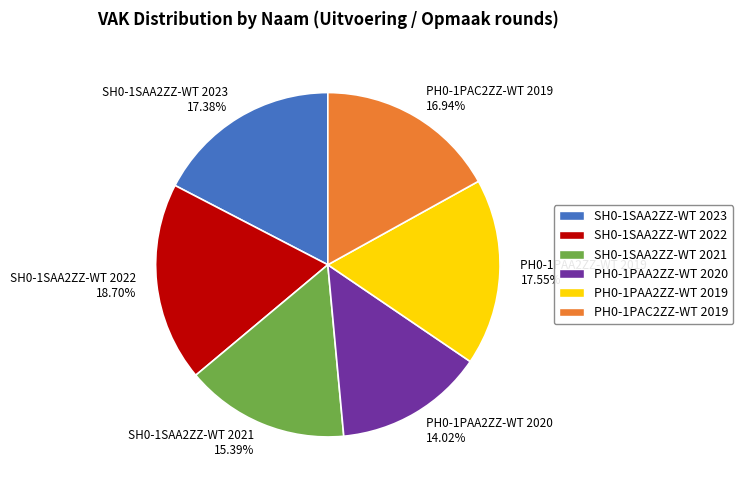

Which has a higher value, SH0-1SAA2ZZ-WT 2023 or SH0-1SAA2ZZ-WT 2021?

SH0-1SAA2ZZ-WT 2023